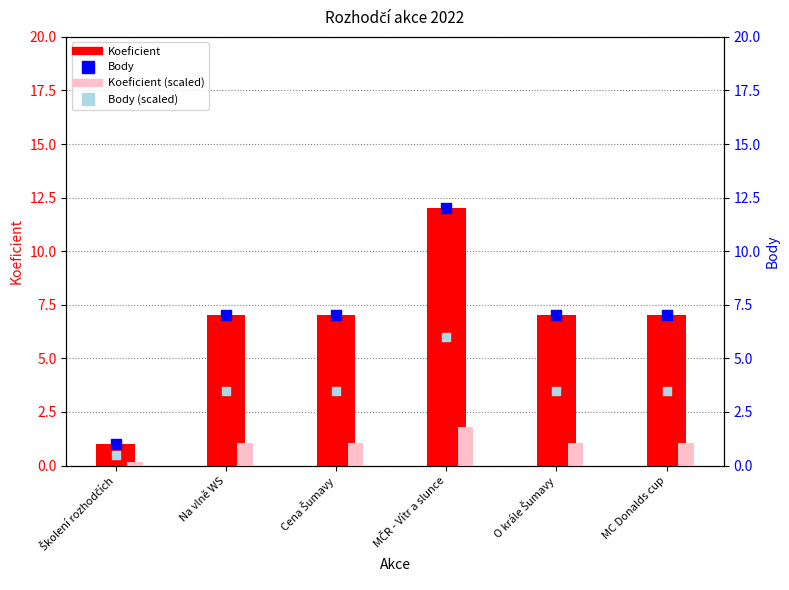

What is the total value across all series at O krále Šumavy?

18.6